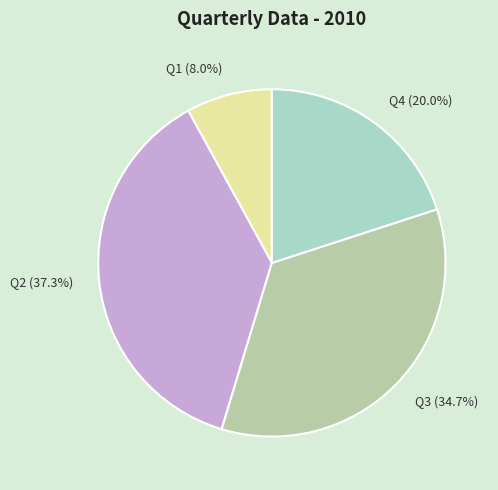

How many slices are in this pie chart?

4